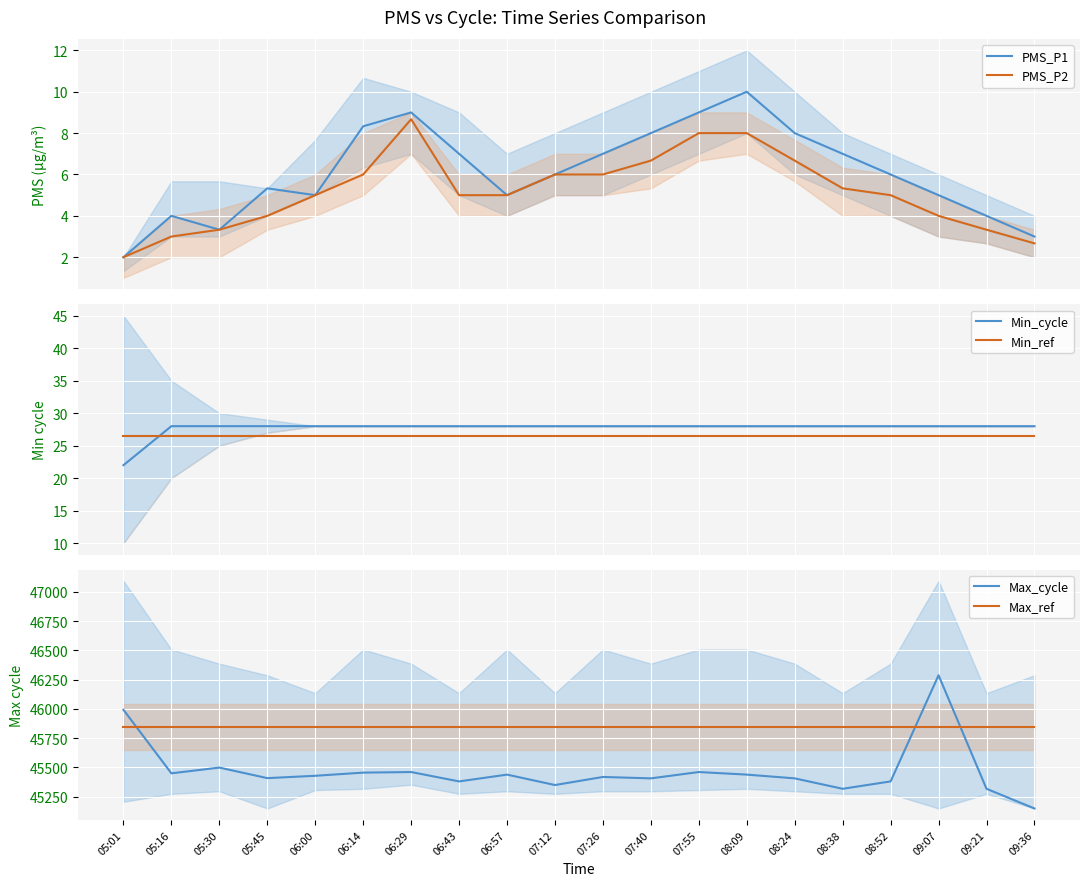

Is it true that PMS_P1 equals 4.0 at 05:16?

True